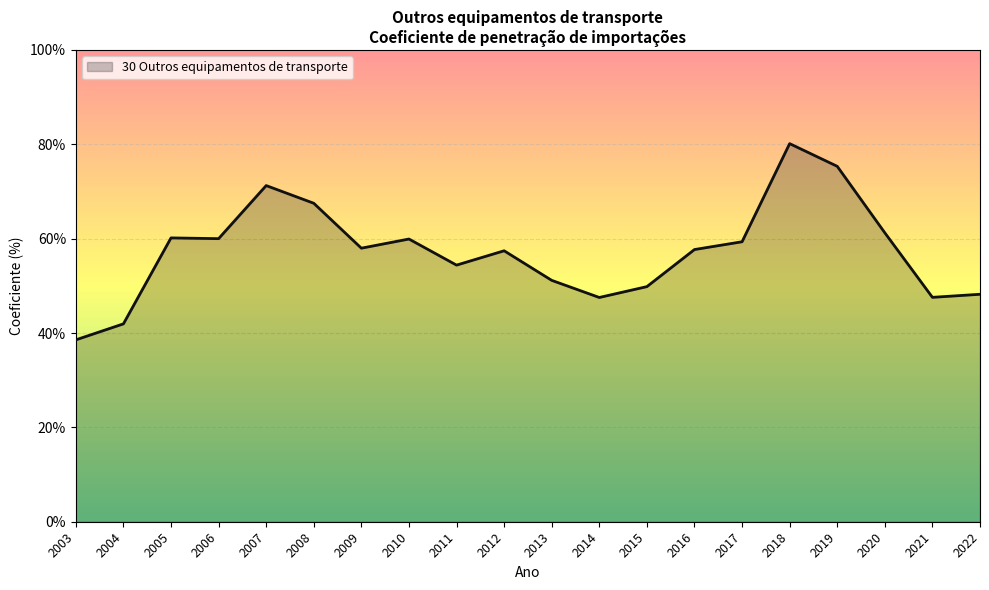

What value does the data have at 2006?

60.0